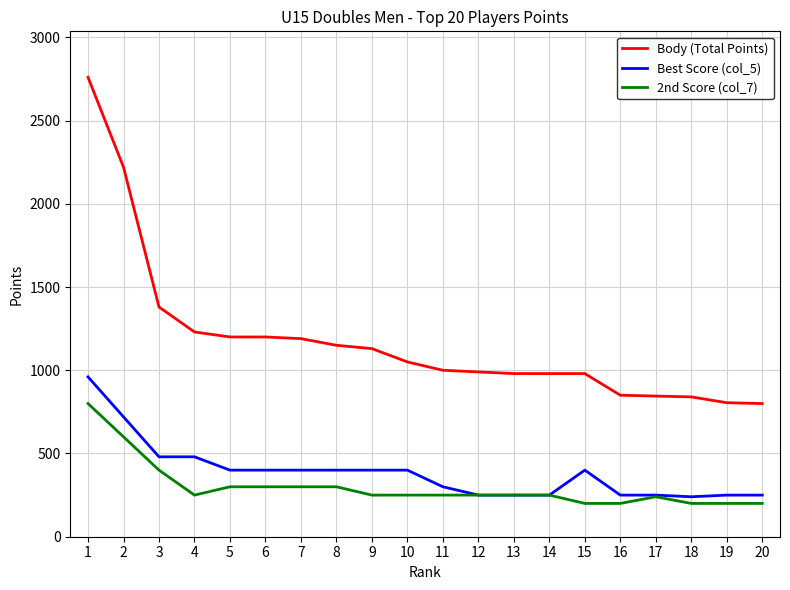

The value of Body (Total Points) at 1 is 575. True or false?

False